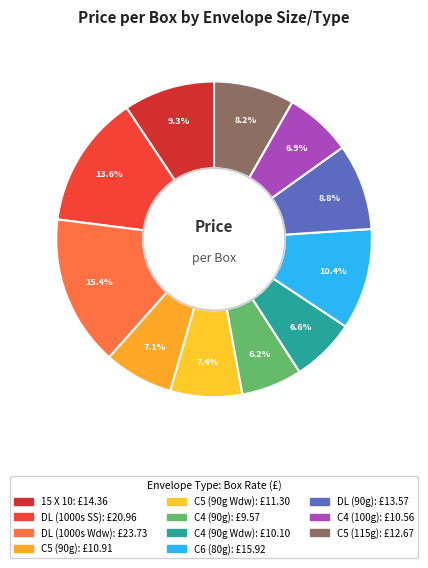

What is the change in value from C5 (90g) to C4 (100g)?

-0.3